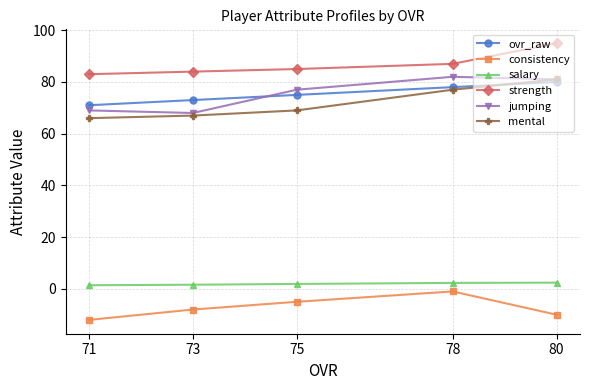

How many interior local valleys does the jumping series have?

1